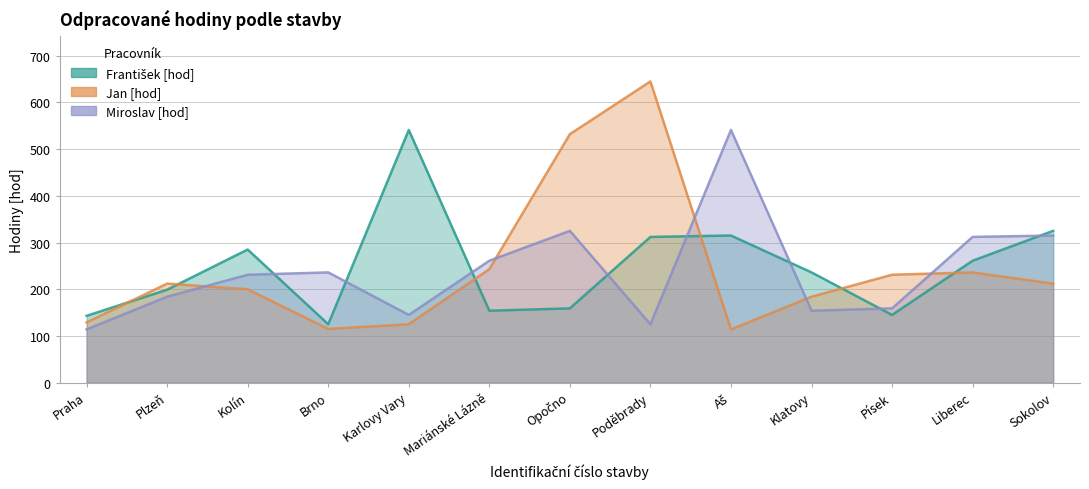

Which series has the widest spread of values?

Jan [hod]